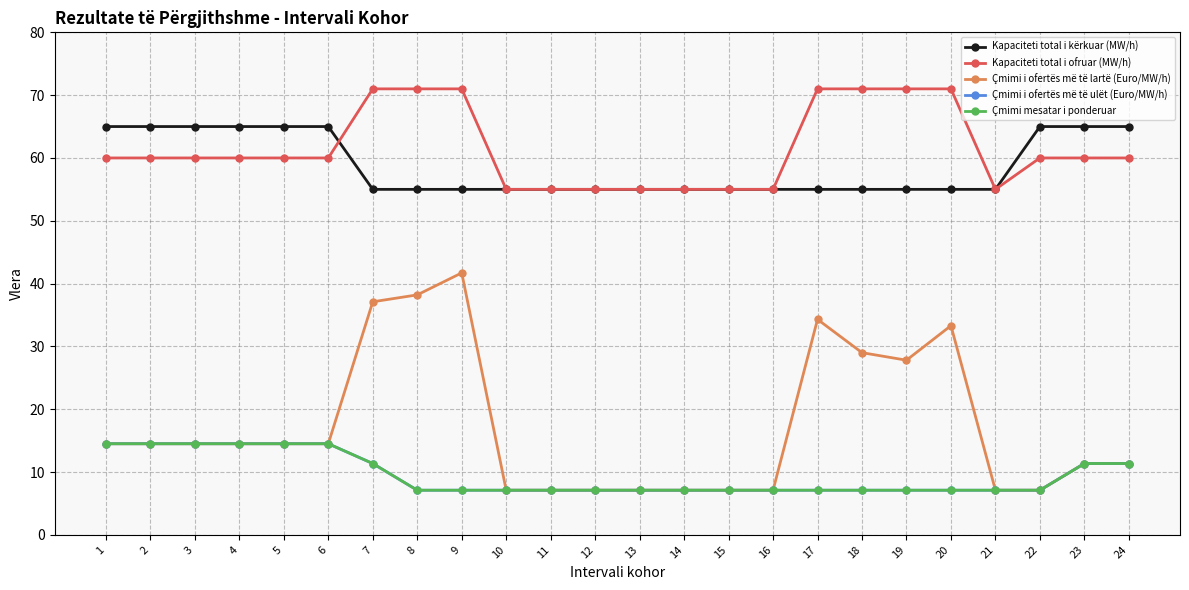

Where is the first local maximum for Çmimi i ofertës më të lartë (Euro/MW/h)?

9